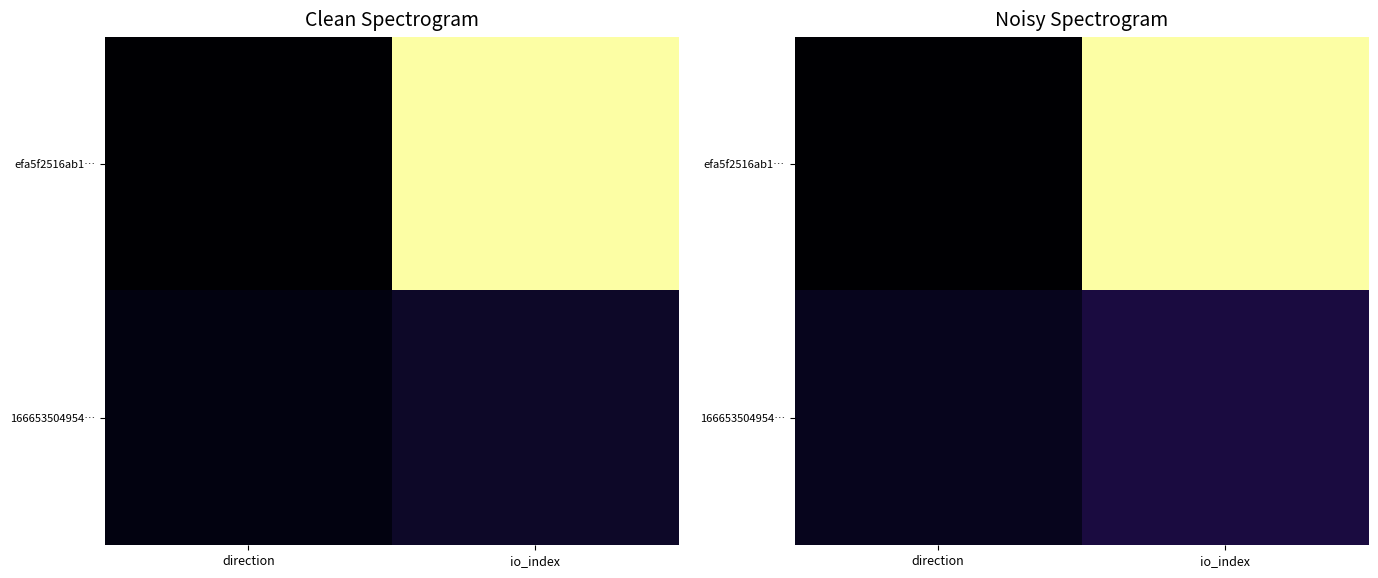

What value does the efa5f2516ab1… series have at io_index?

0.9